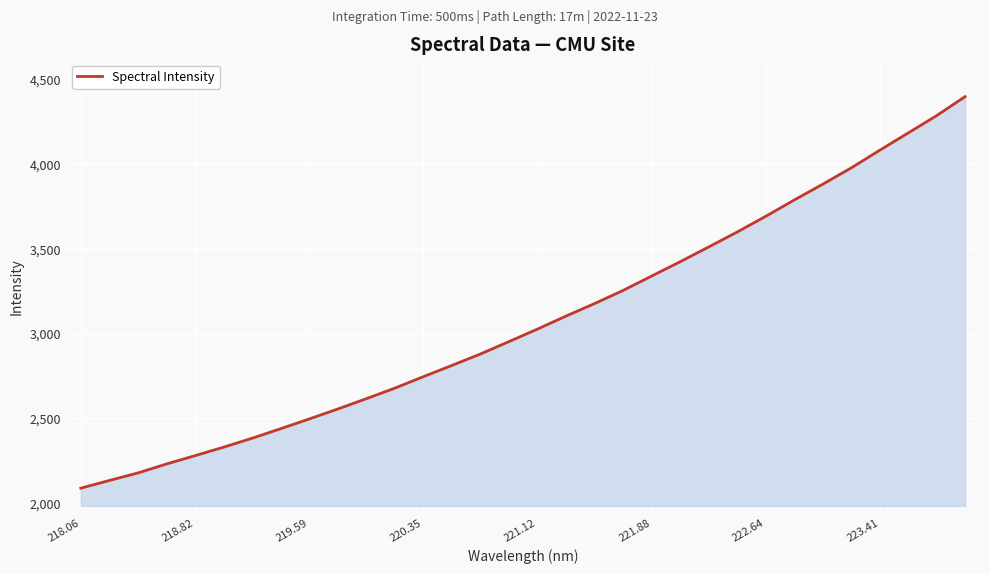

What is the maximum value shown in the chart?

4400.0